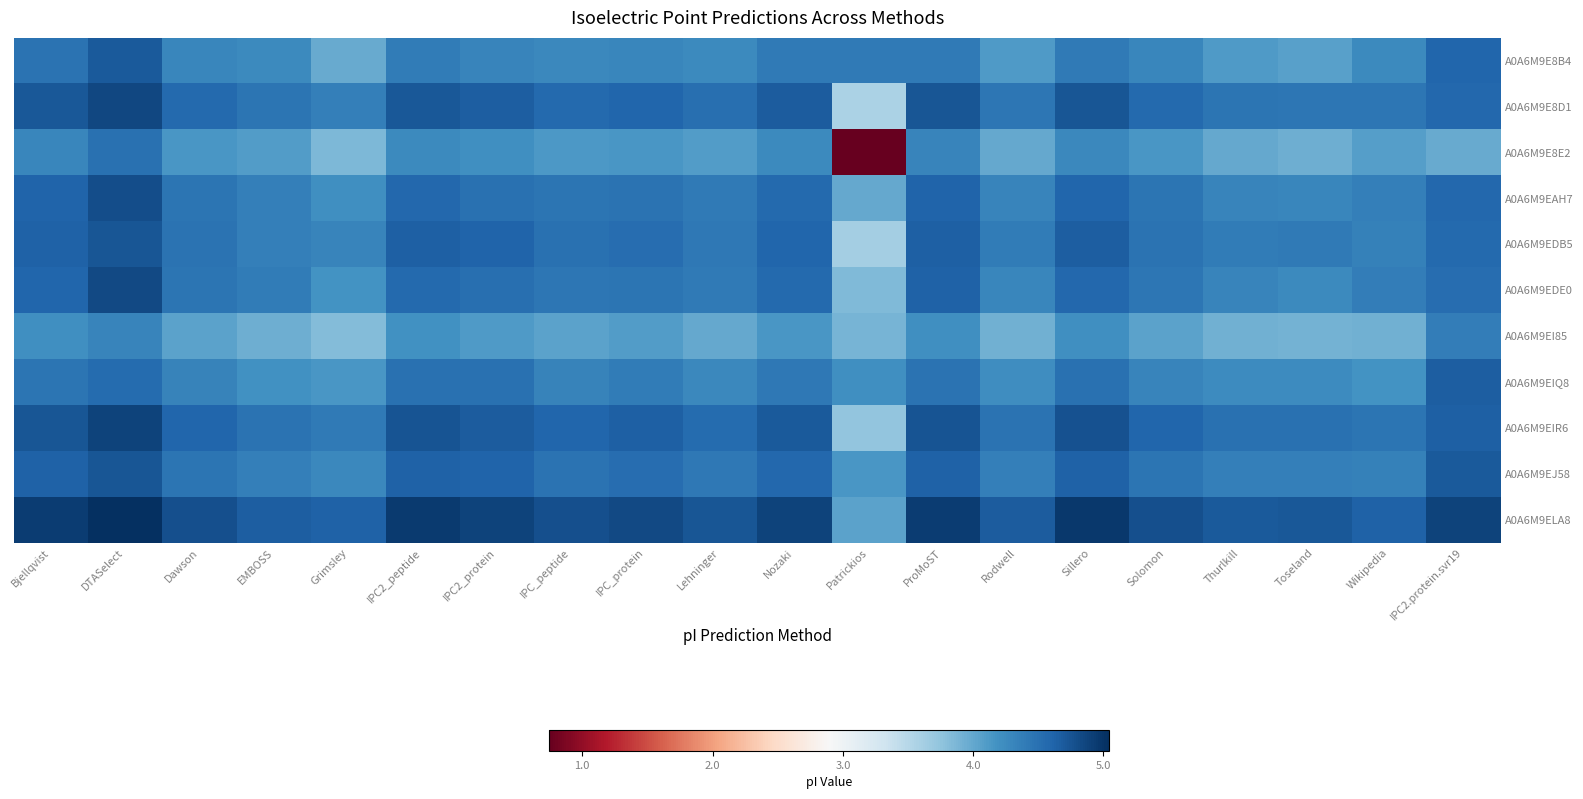

What is the total value across all series at Toseland?

47.1